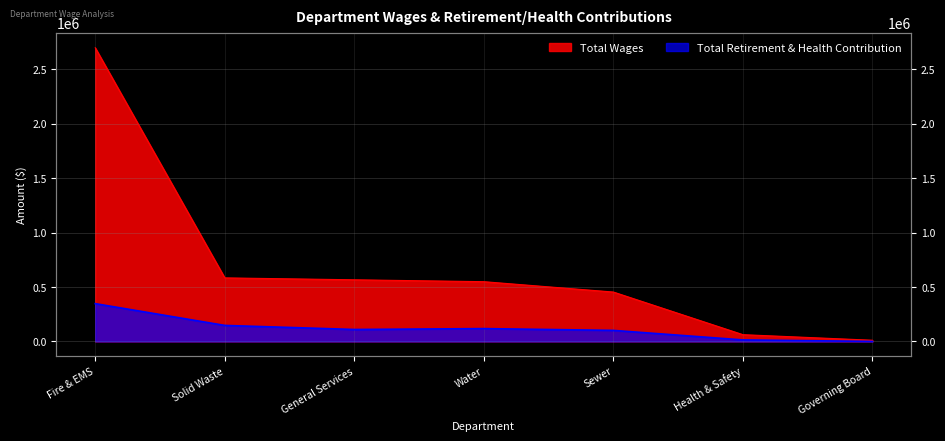

What is the total value across all series at Governing Board?

11000